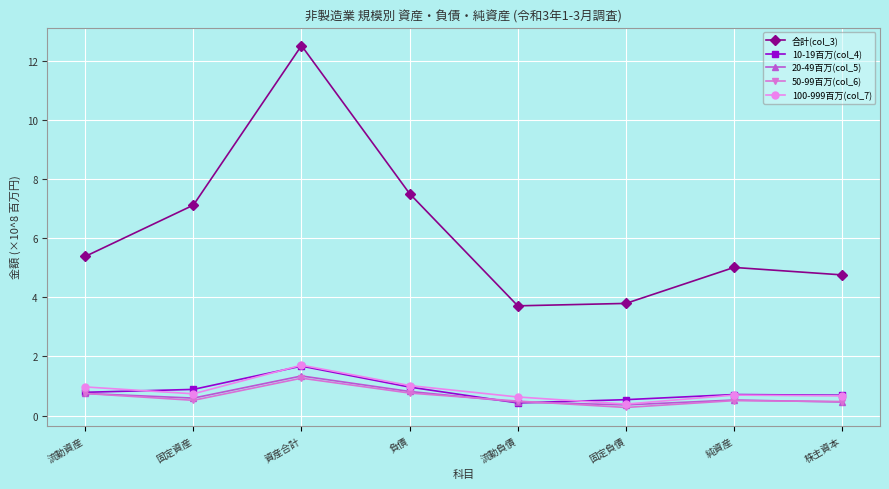

What is the minimum value shown in the chart?

0.3